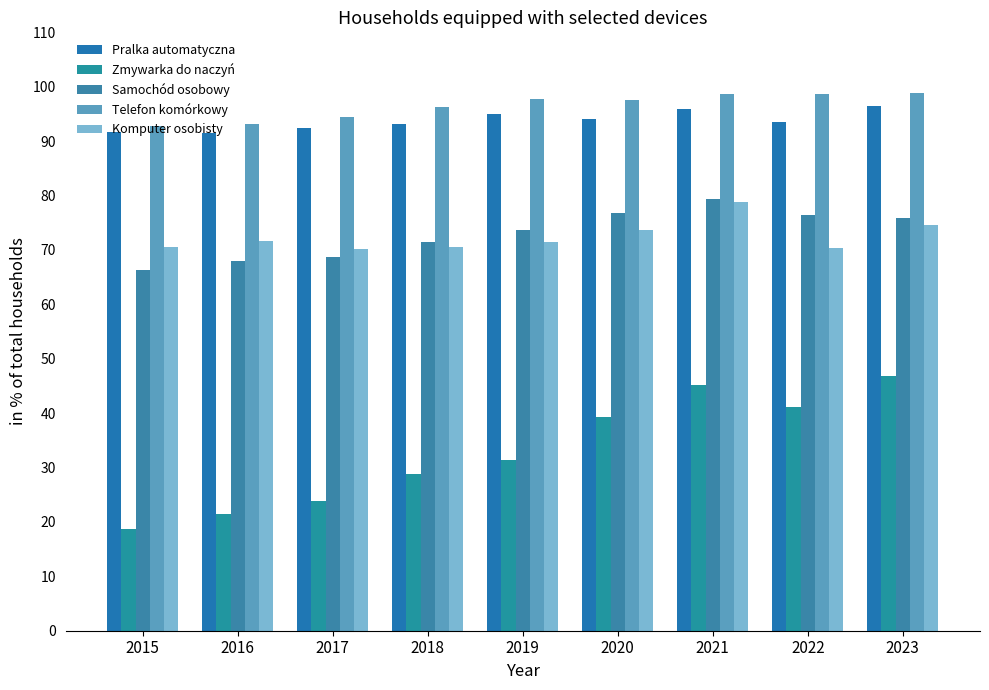

Which category has the lowest value across all series?

2015